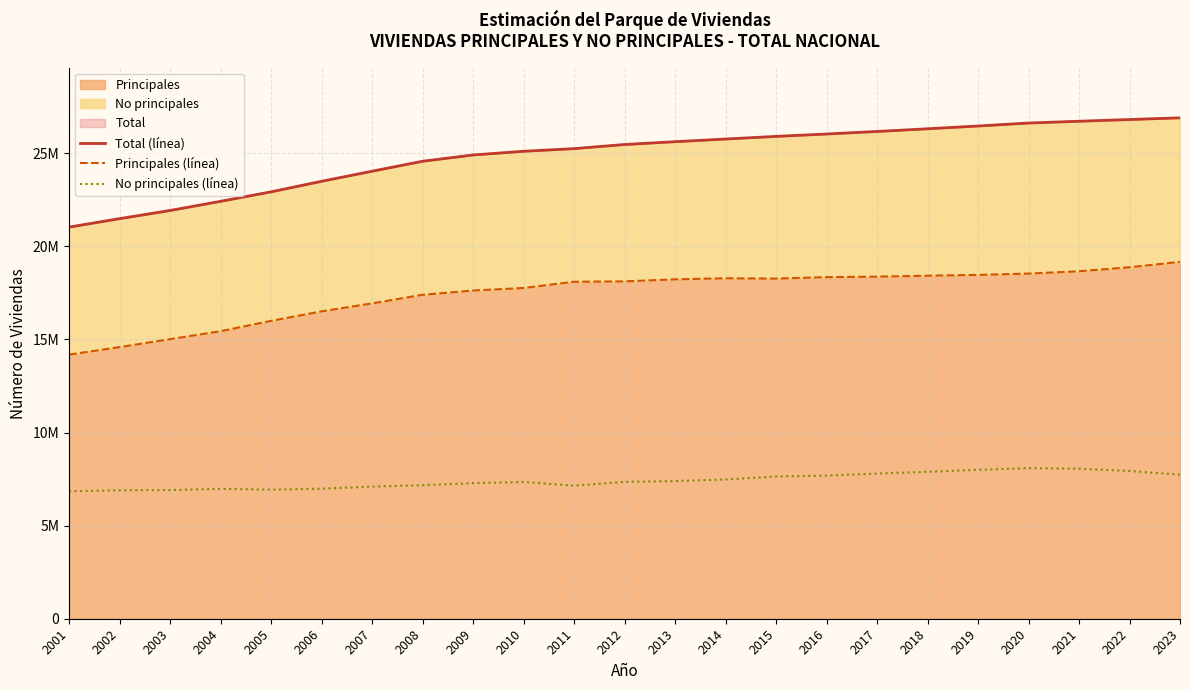

How many lines are shown in the chart?

3